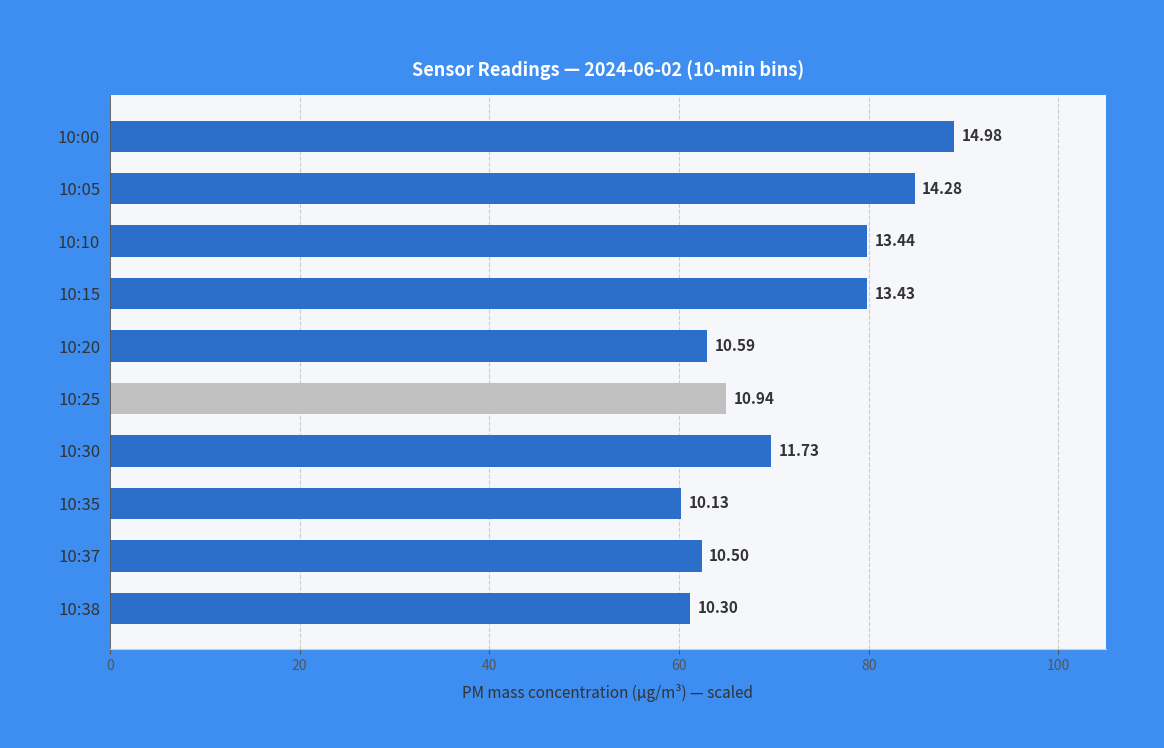

How many bars are there in total?

10